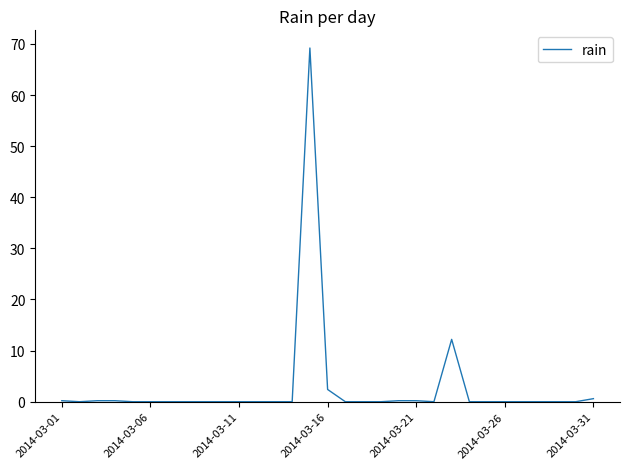

What is the difference between the maximum and minimum values?

69.2